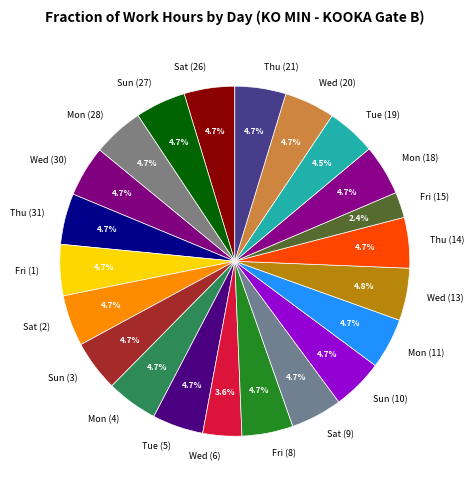

What is the ratio of the value at Sat (2) to the value at Sun (27)?

1.0